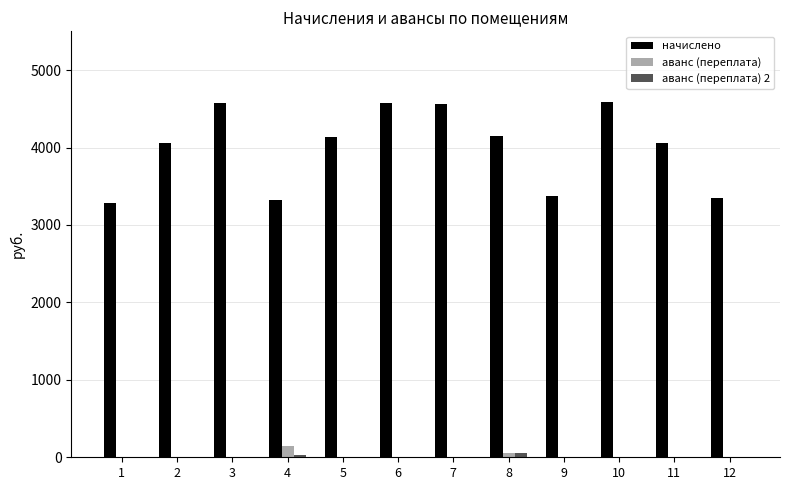

Which series changed the most between 1 and 3?

начислено